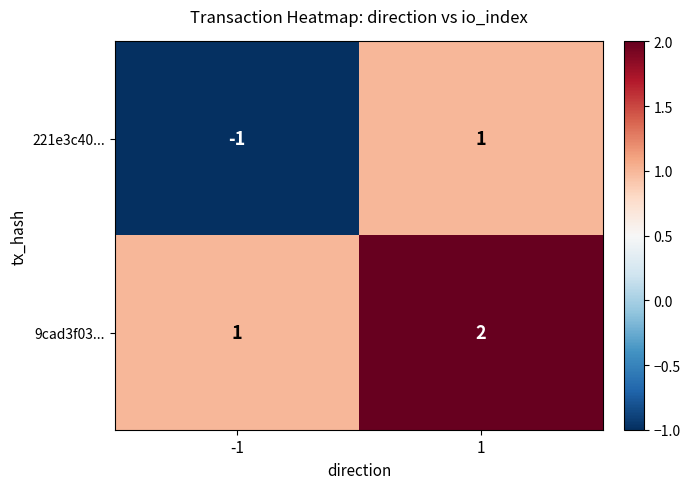

Which series has the widest spread of values?

221e3c40...